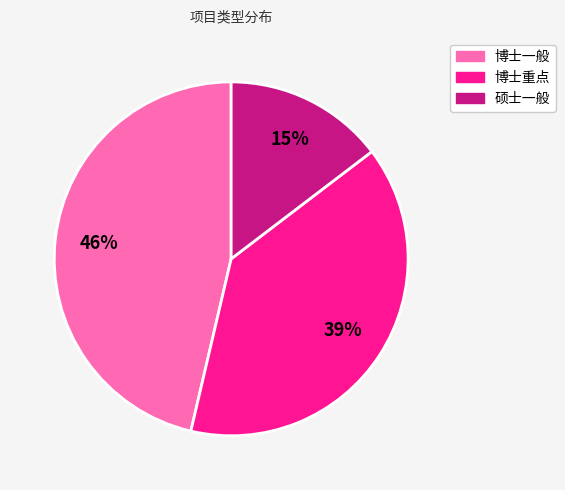

How many slices are in this pie chart?

3